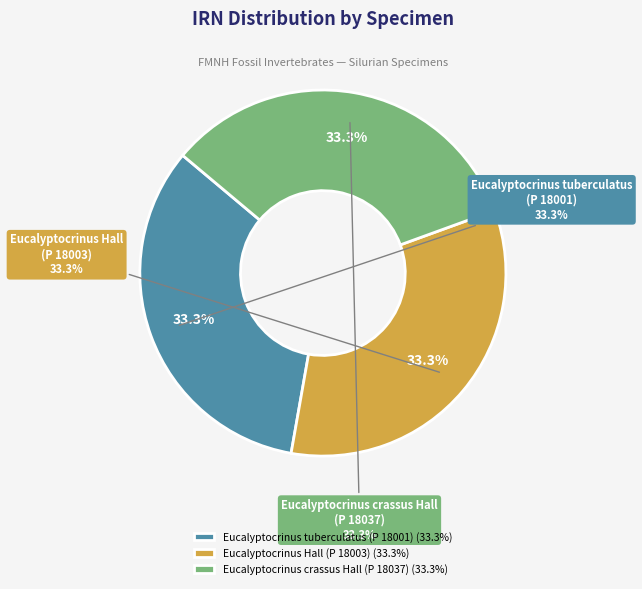

Is there a majority slice in this chart?

No